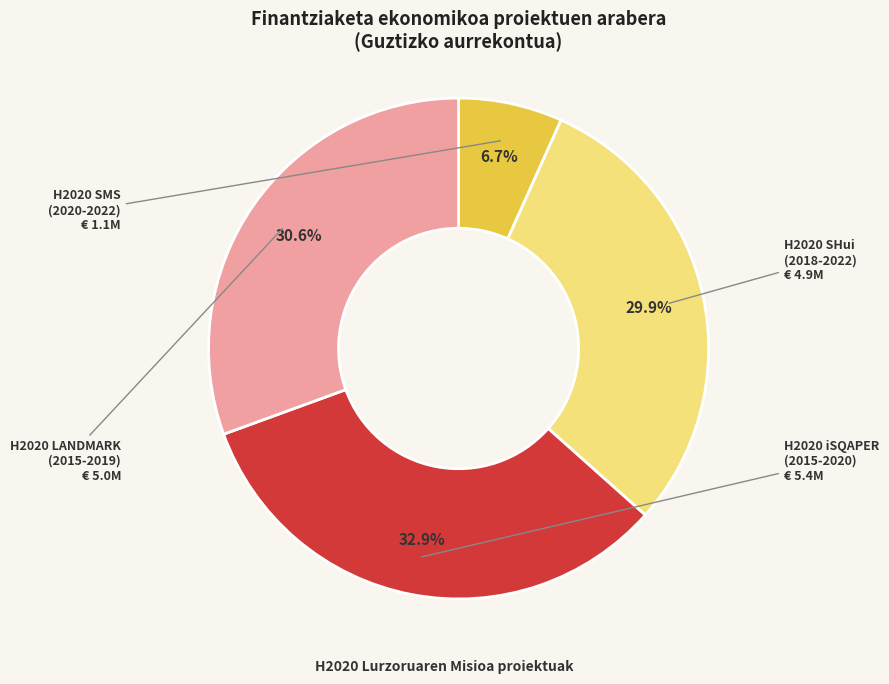

Between H2020 iSQAPER (2015-2020) and H2020 SHui (2018-2022), which is larger?

H2020 iSQAPER (2015-2020)